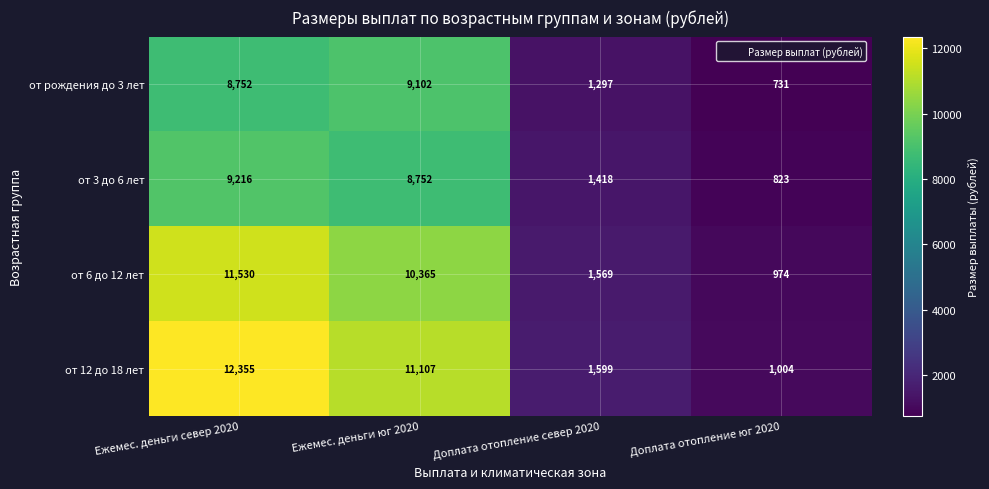

At which label does от рождения до 3 лет reach its minimum?

Доплата отопление юг 2020